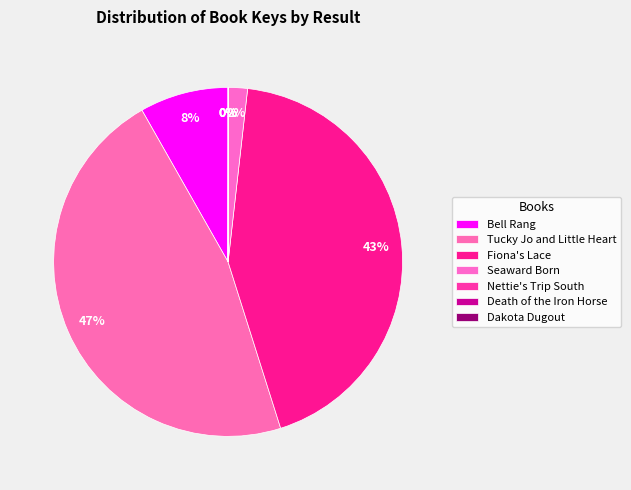

Rank the categories by value from highest to lowest.

2 - Tucky Jo, 3 - Fiona's Lace, 1 - Bell Rang, 4 - Seaward Born, 6 - Death of Iron Horse, 5 - Nettie's Trip, 7 - Dakota Dugout